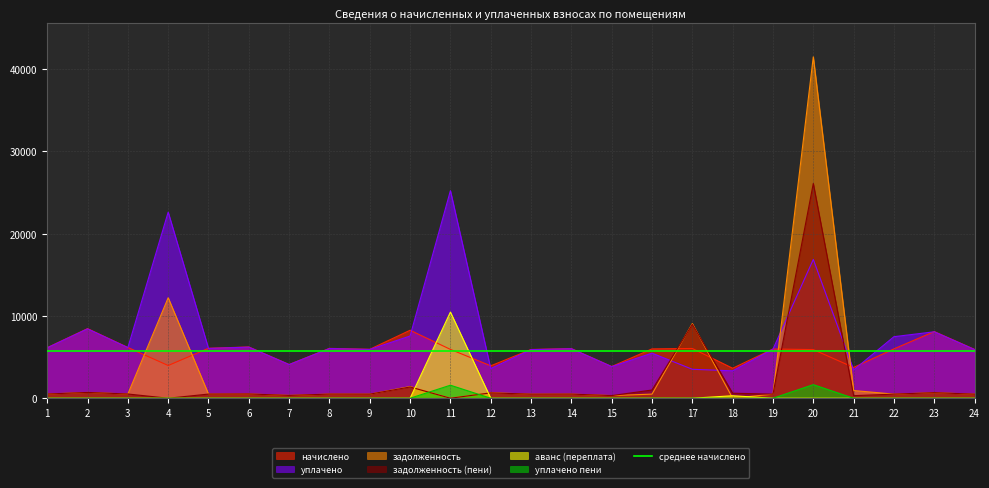

At which category is the sum across all series the highest?

20